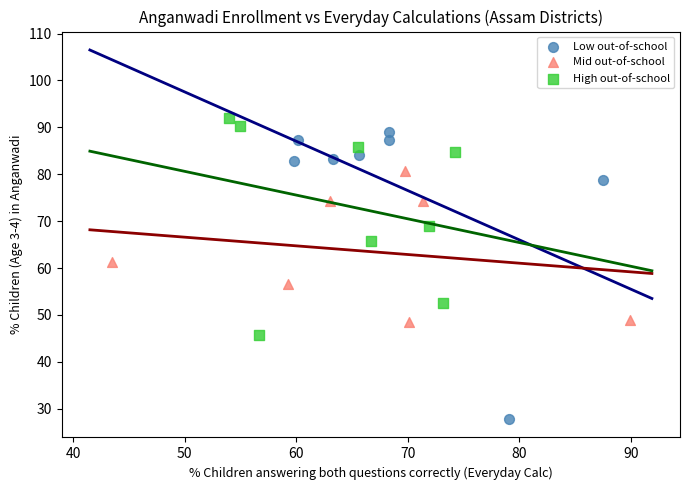

What are all the series names shown in the legend?

Low out-of-school, Mid out-of-school, High out-of-school